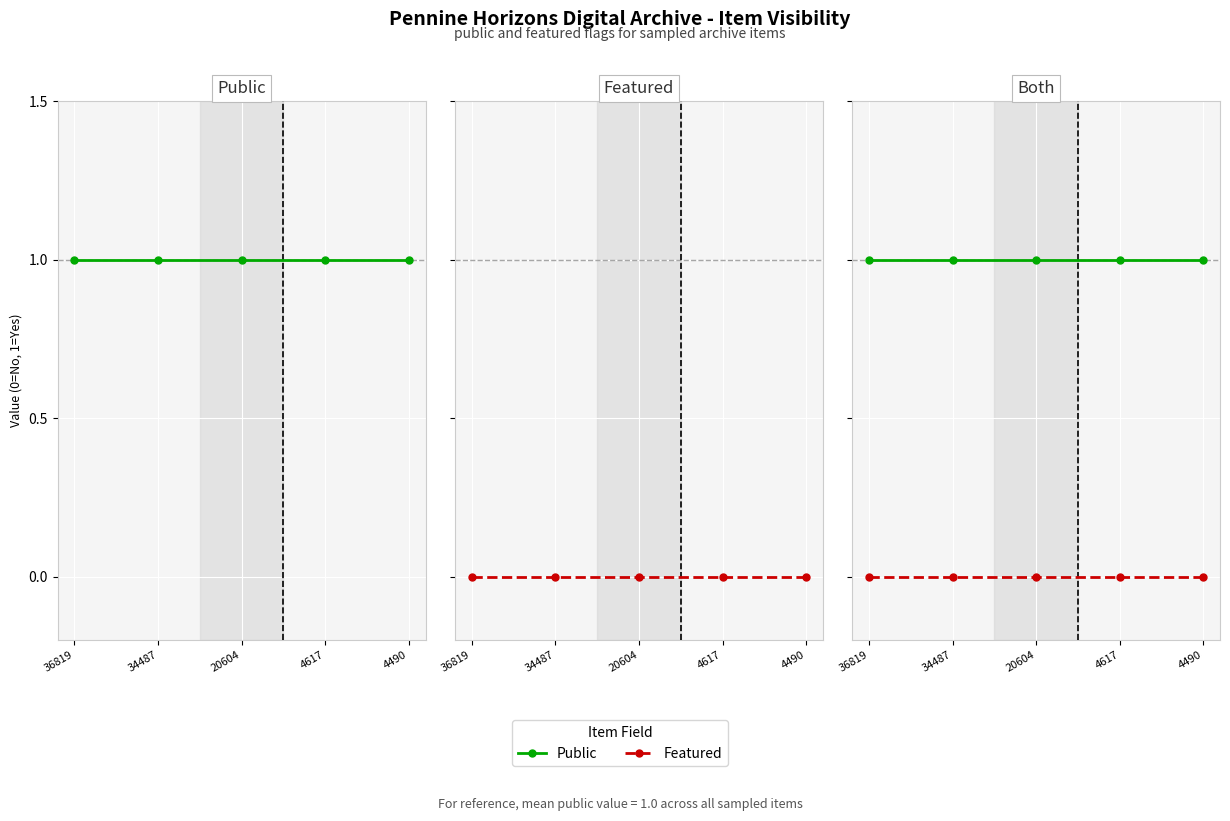

True or false: Featured has more than 1 interior local peaks.

False